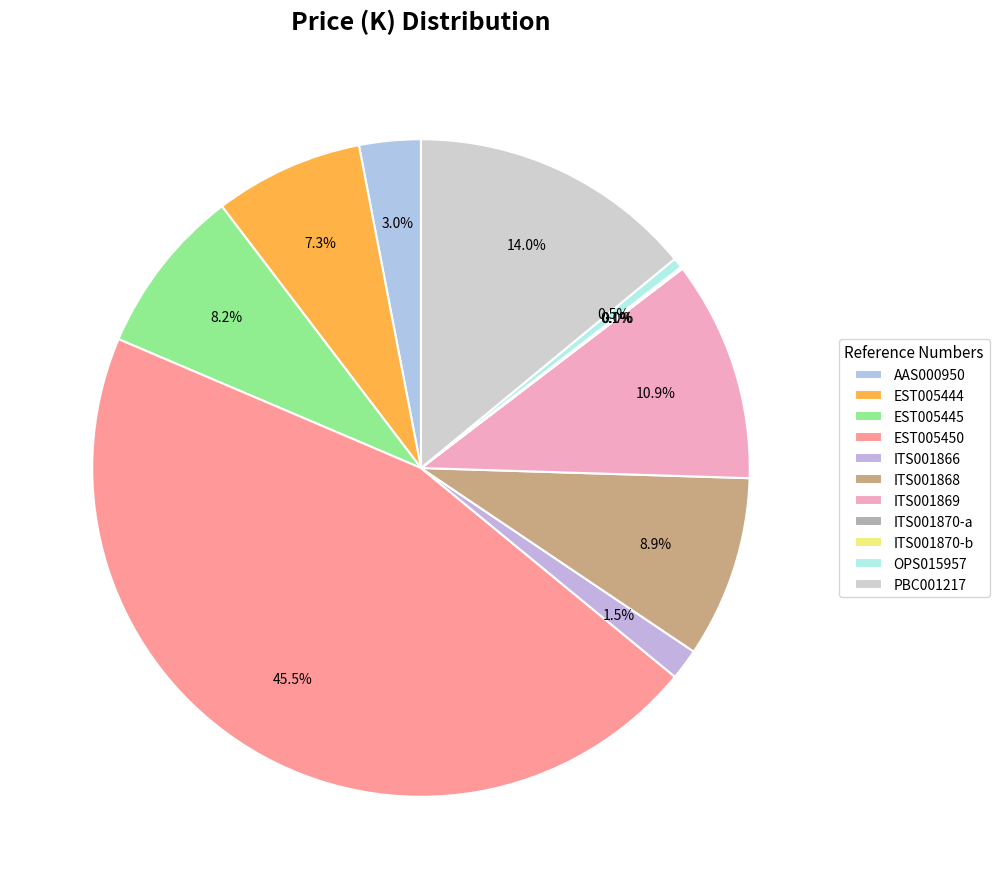

To the nearest percent, what is the average slice percentage?

9%